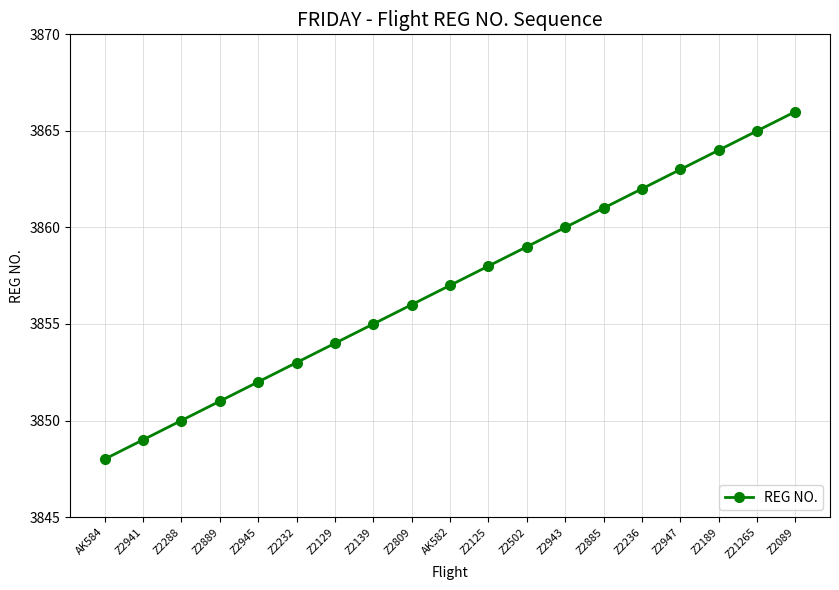

List the labels in order of value, smallest first.

AK584, Z2941, Z2288, Z2889, Z2945, Z2232, Z2129, Z2139, Z2809, AK582, Z2125, Z2502, Z2943, Z2885, Z2236, Z2947, Z2189, Z21265, Z2089